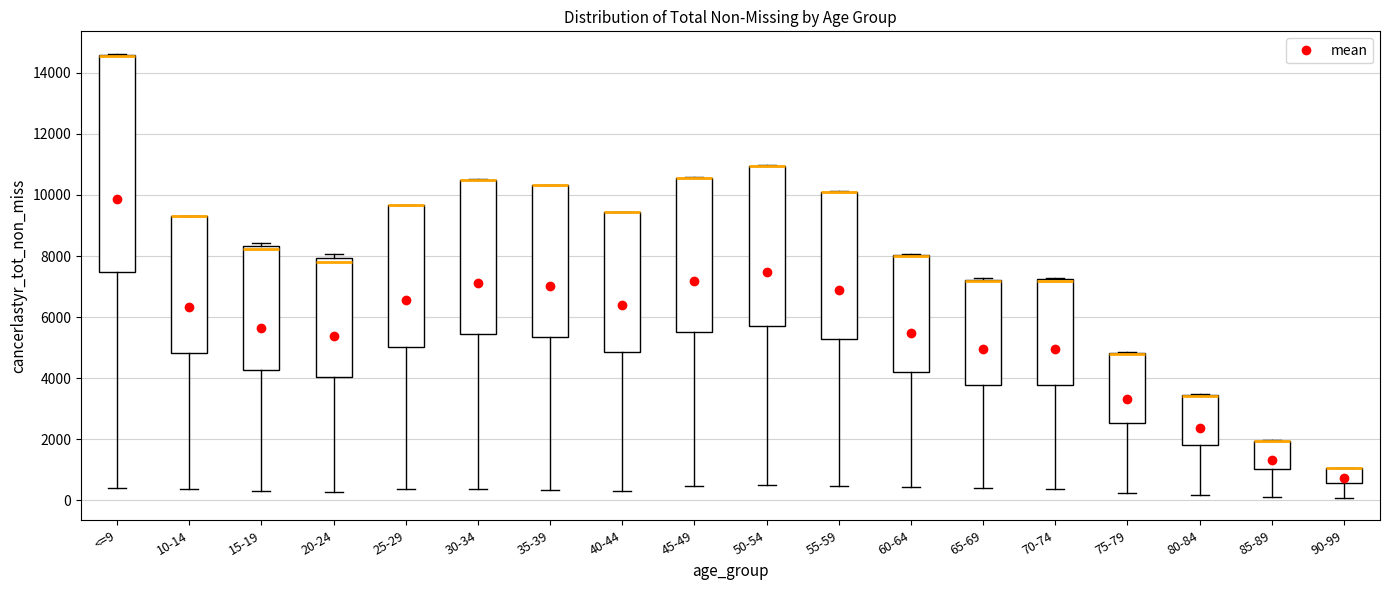

Where does the lower whisker of the box for 55-59 end on the y-axis? The values are not printed on the chart, so give them approximately, as read against the axis.

400